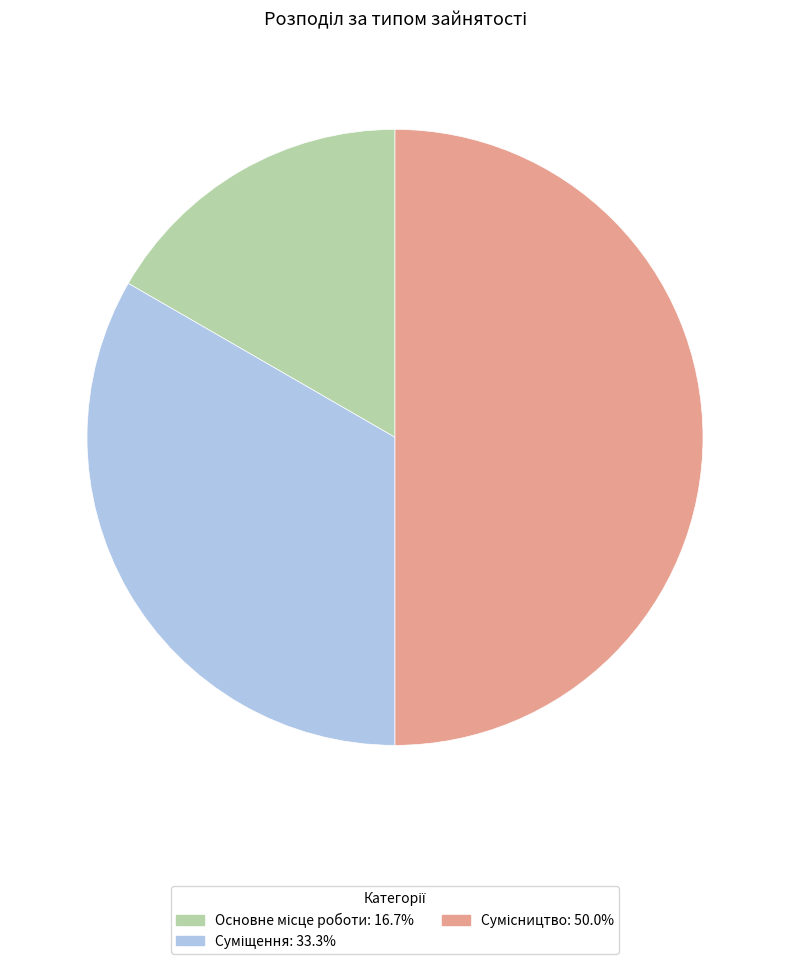

Does Сумісництво represent more than half of the total?

No